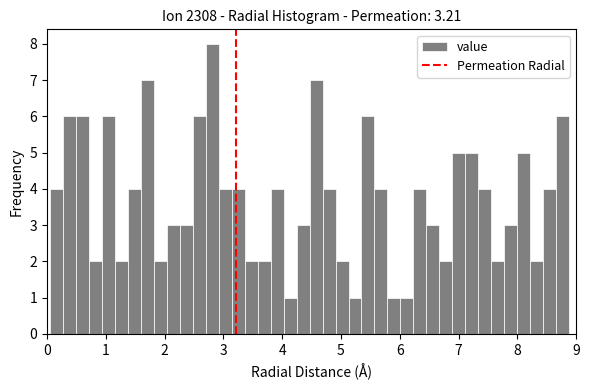

Around what value on the x-axis is the tallest bar? Give the approximate position of its centre, as read against the axis.

2.8